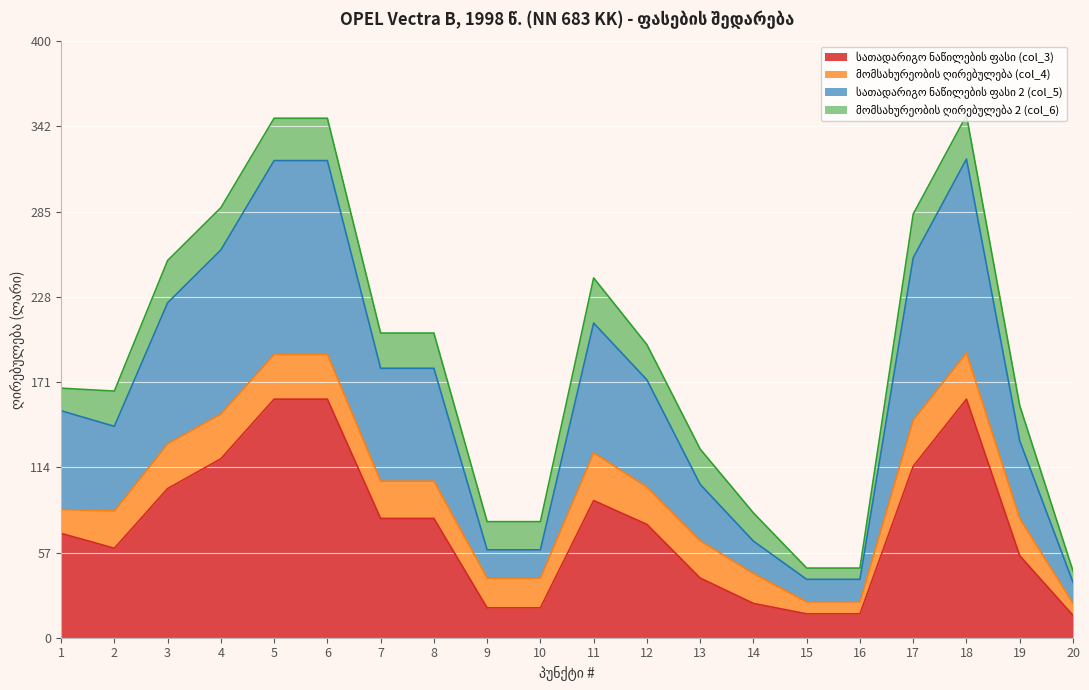

What is the total value across all series at 7?

204.3